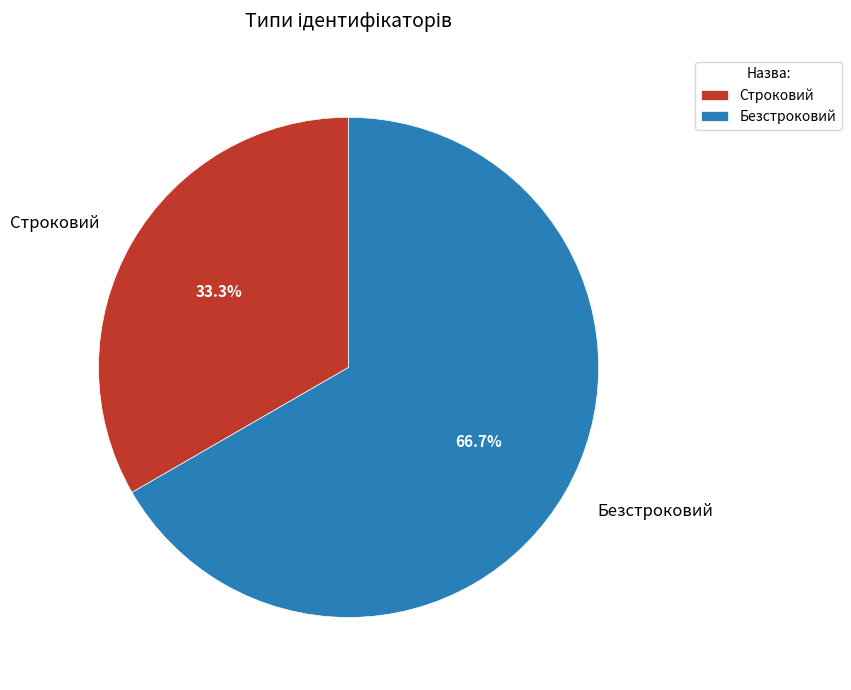

Rank the categories by value from highest to lowest.

Безстроковий, Строковий